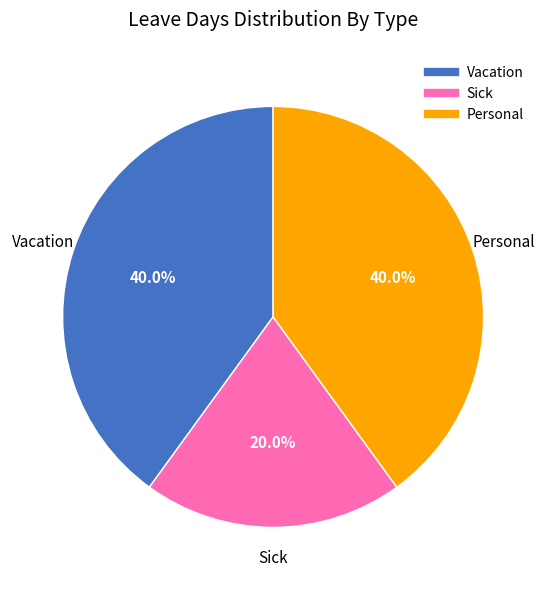

Is there a majority slice in this chart?

No